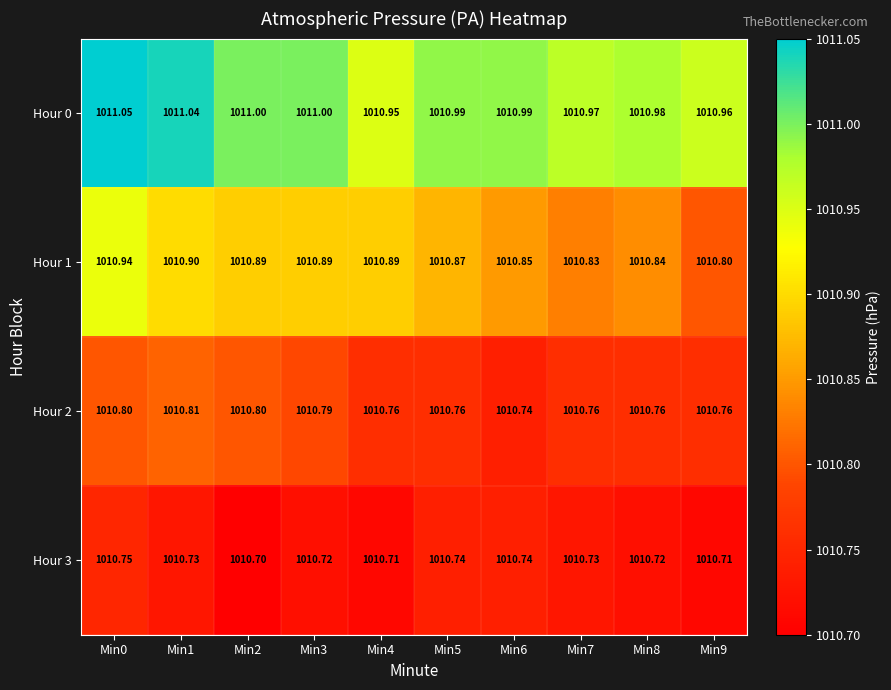

Is the value of Hour 0 at Min1 greater than the value of Hour 1 at Min6?

Yes